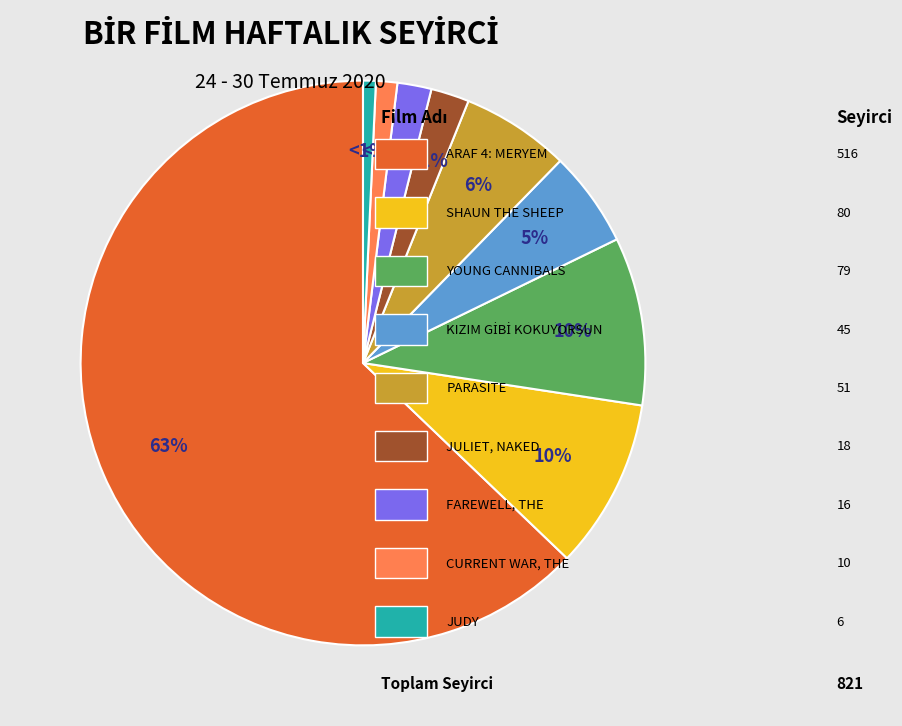

How many slices are in this pie chart?

9